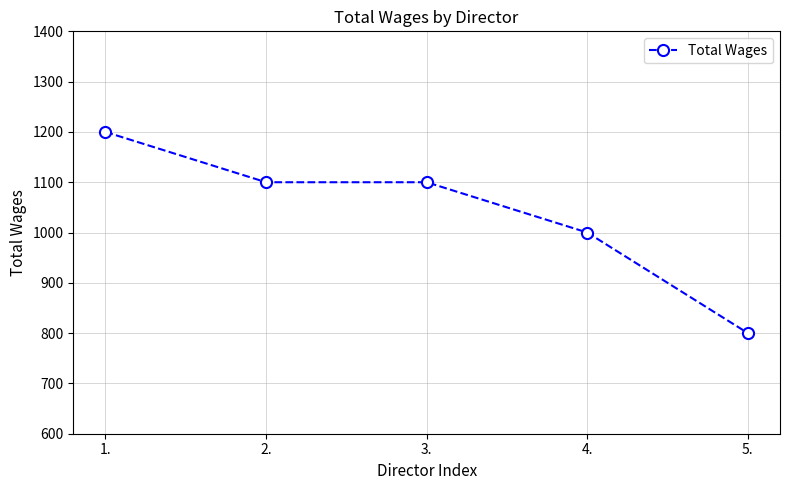

Is this an area chart (filled region under the line)?

No